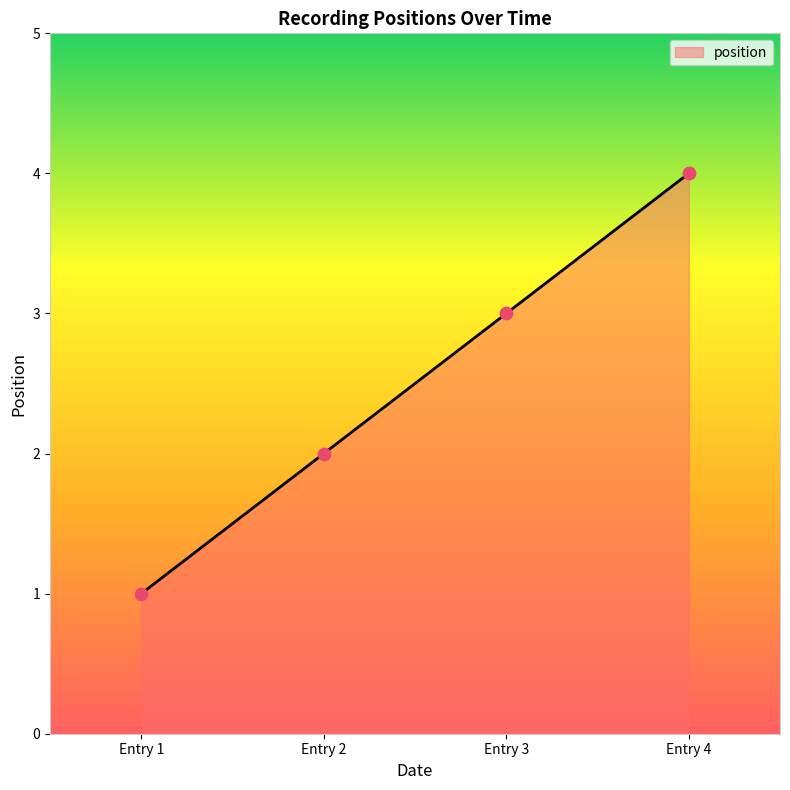

What is the change in value from Entry 1 to Entry 3?

+2